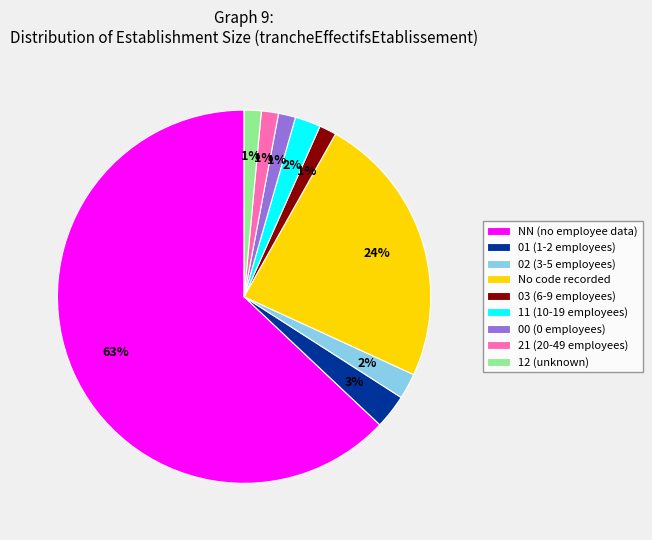

Do 01 (1-2 employees) and 03 (6-9 employees) together represent more than half of the pie?

No